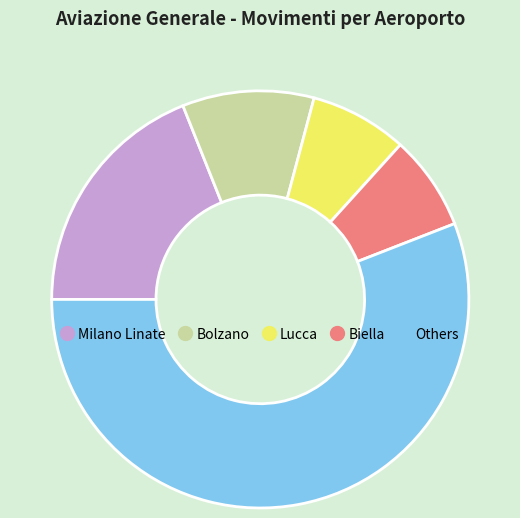

How many segments does this pie chart have?

5